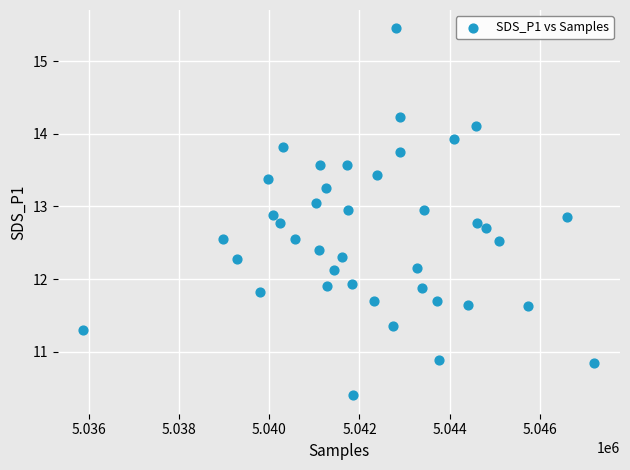

What is the range of X values (max minus min)?

11338.0